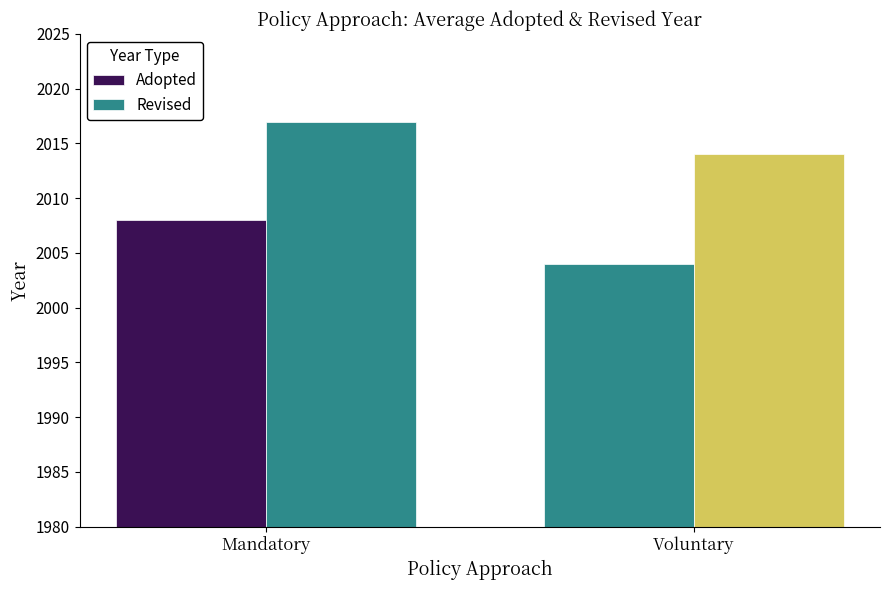

How many Revised values are between 2014 and 2017?

2